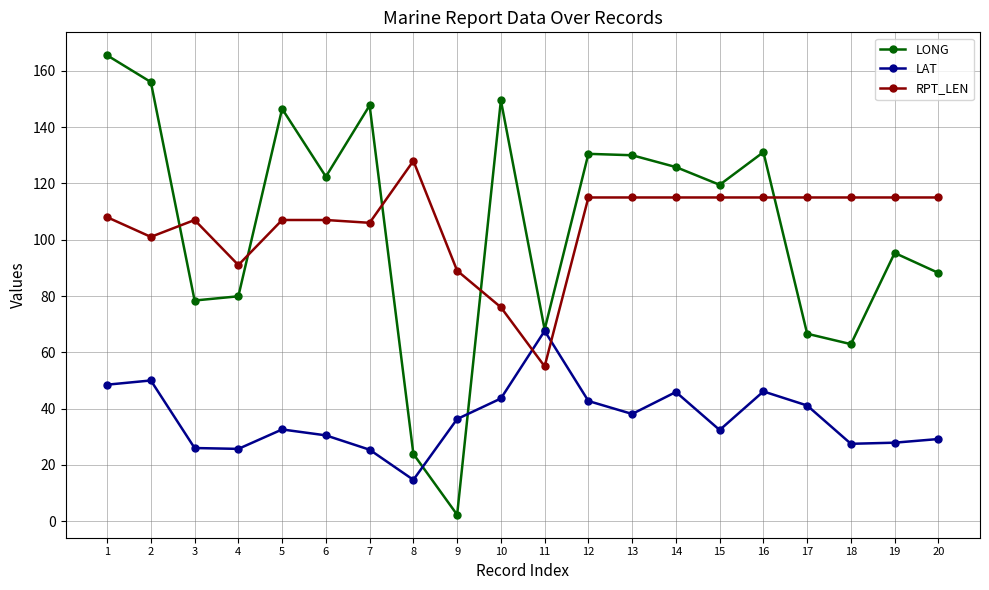

What is the minimum value for RPT_LEN?

55.0